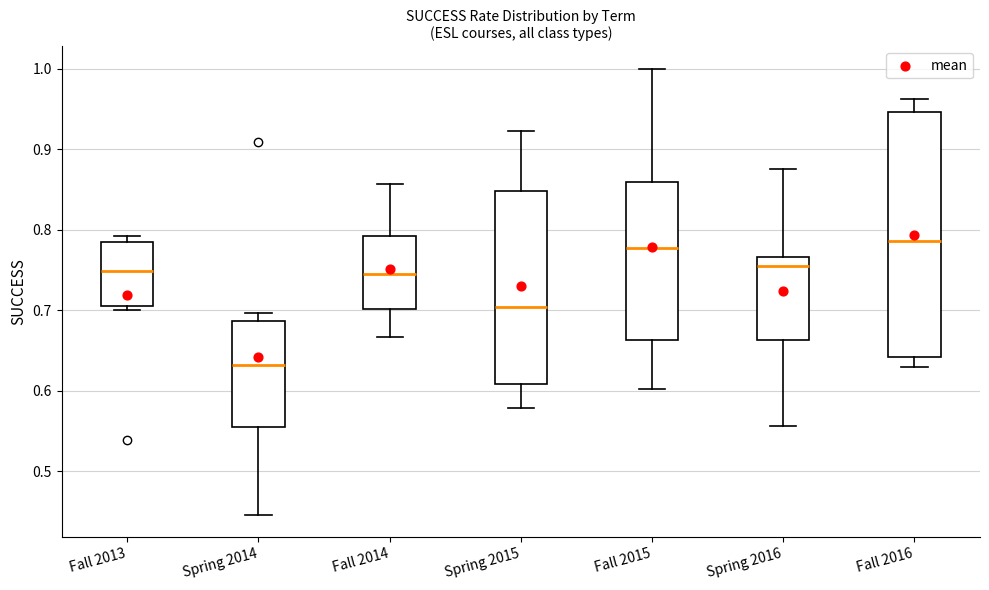

Reading left to right, read every box against the y-axis: the position of its median line, the range the box covers, and the ends of its whiskers. The values are not printed on the chart, so give them approximately, as read against the axis.

Fall 2013: median 0.75, box 0.71 to 0.78, whiskers 0.70 to 0.79
Spring 2014: median 0.63, box 0.55 to 0.69, whiskers 0.45 to 0.70
Fall 2014: median 0.75, box 0.70 to 0.79, whiskers 0.67 to 0.86
Spring 2015: median 0.70, box 0.61 to 0.85, whiskers 0.58 to 0.92
Fall 2015: median 0.78, box 0.66 to 0.86, whiskers 0.60 to 1.00
Spring 2016: median 0.75, box 0.66 to 0.77, whiskers 0.56 to 0.88
Fall 2016: median 0.79, box 0.64 to 0.95, whiskers 0.63 to 0.96